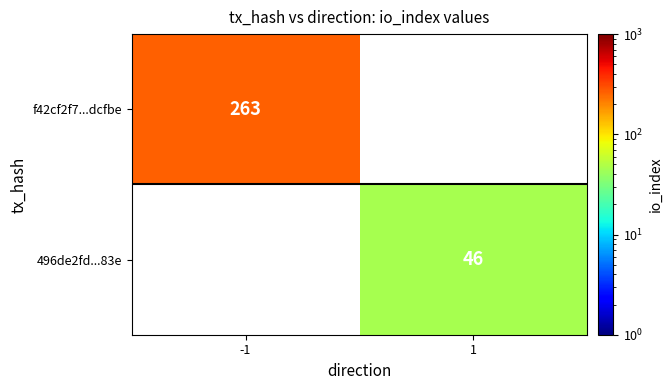

True or false: 496de2fd...83e has a value of 76 at 1.

False